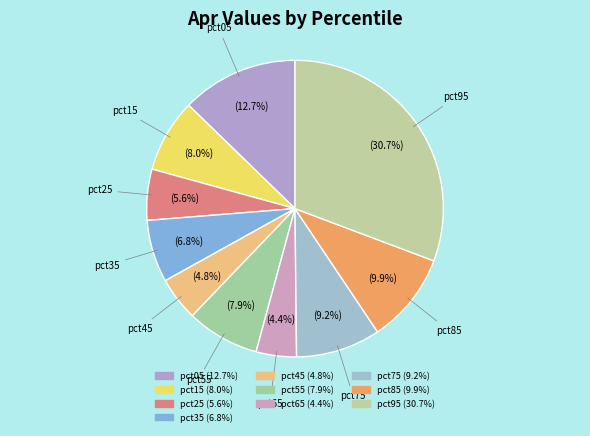

How many slices are in this pie chart?

10